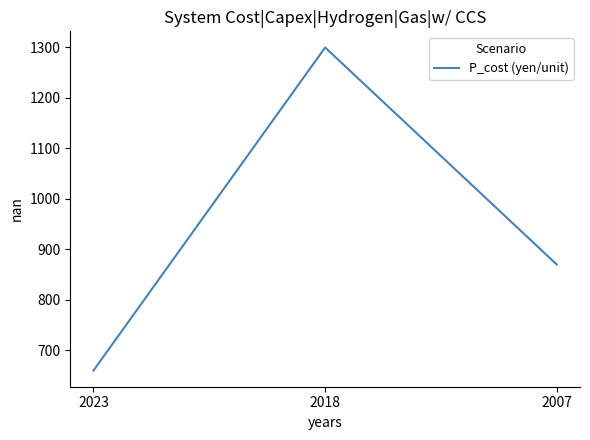

What is the difference between the maximum and second lowest values?

430